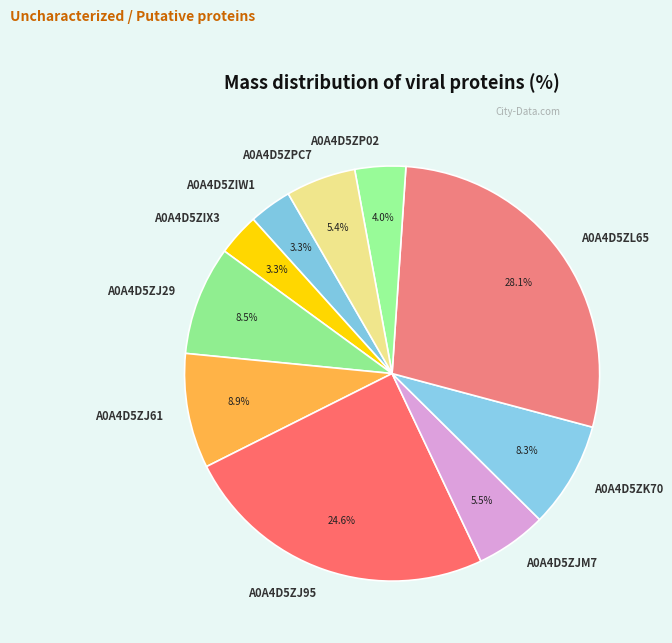

Is it true that A0A4D5ZP02 is 4% of the pie?

True